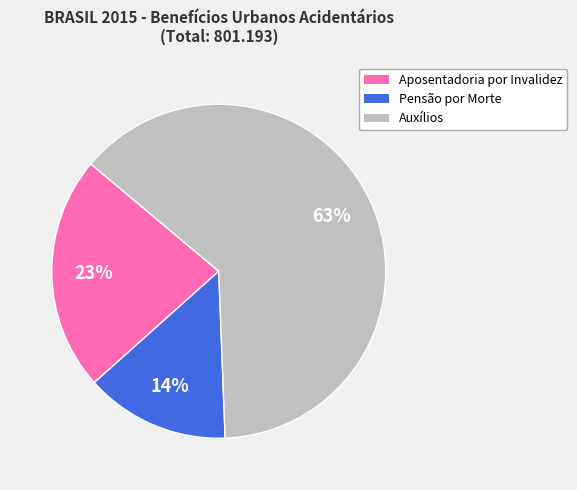

Which has a higher value, Aposentadoria por Invalidez or Pensão por Morte?

Aposentadoria por Invalidez